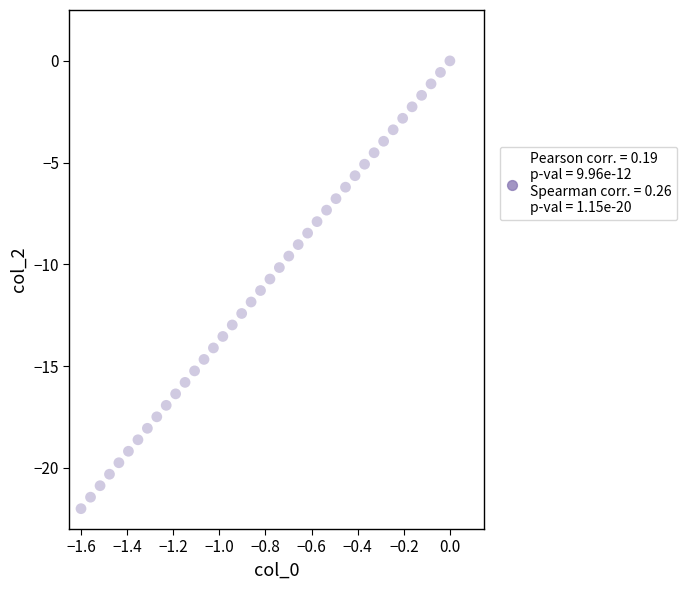

What is the range of X values (max minus min)?

1.6